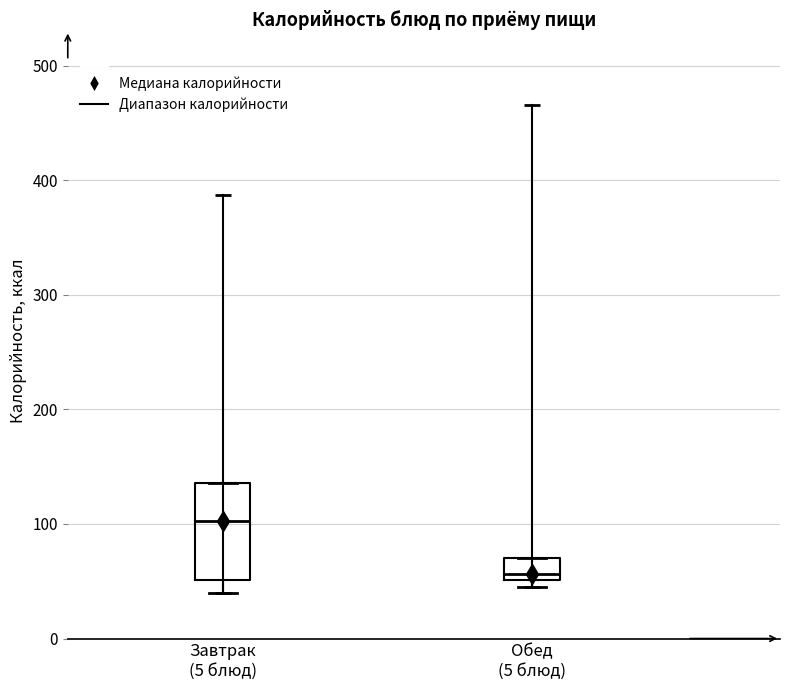

Which box is the tallest, from its lower edge to its upper edge?

Завтрак (5 блюд)